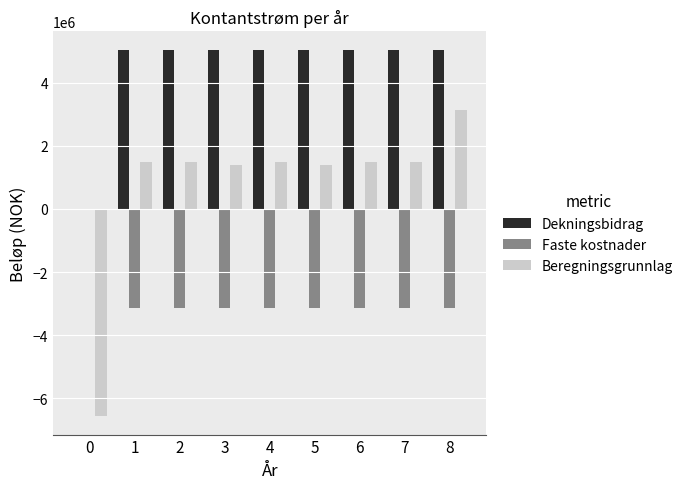

Which series has the largest total across all categories?

Dekningsbidrag